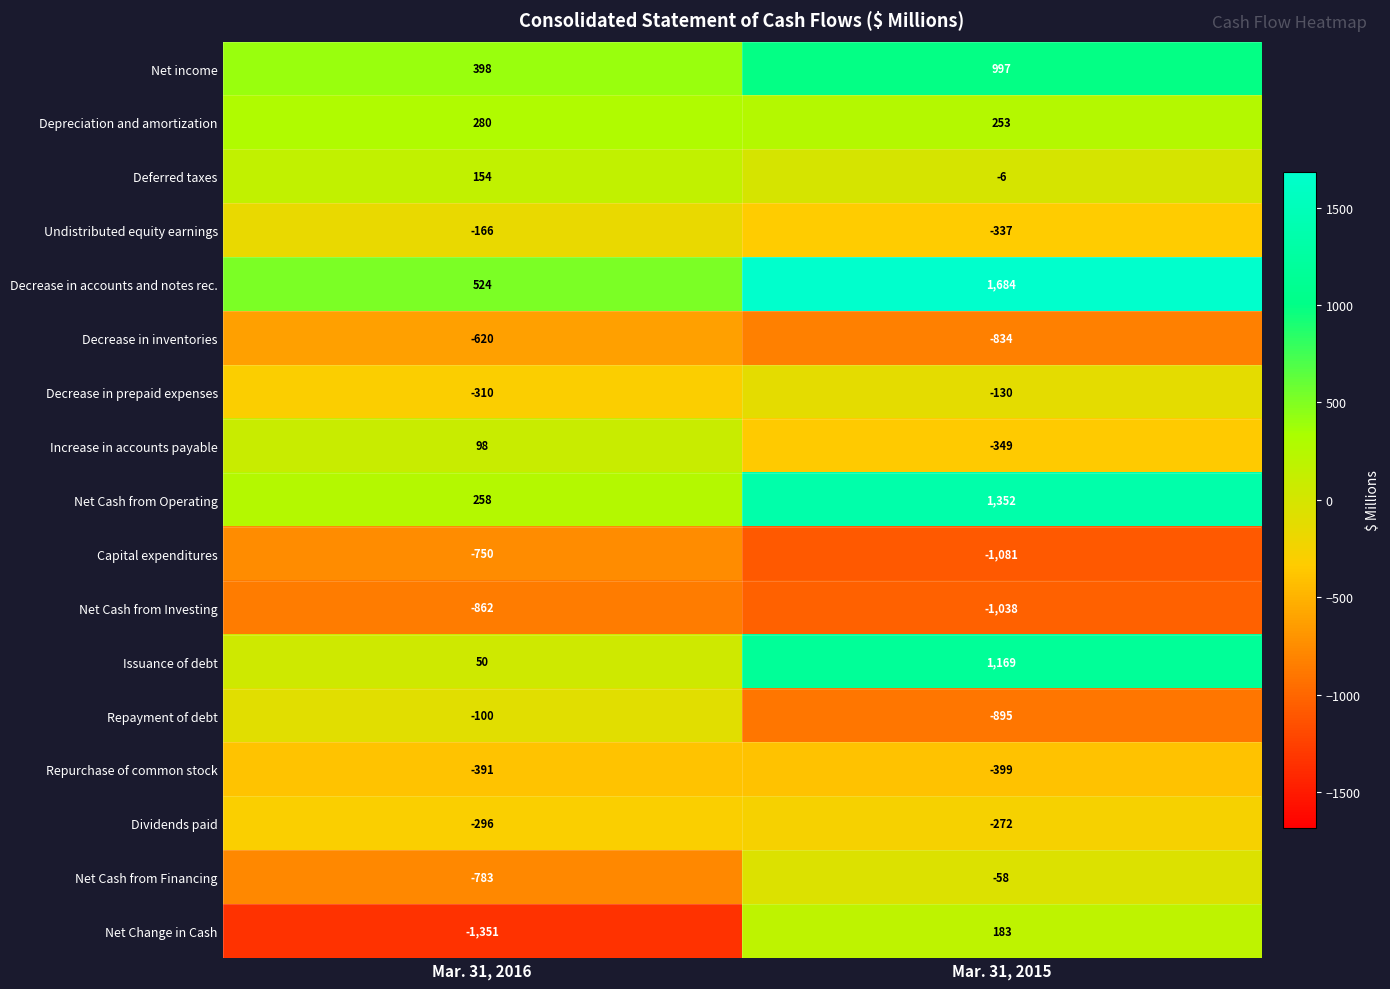

Which label corresponds to the smallest value in the chart?

Mar. 31, 2016